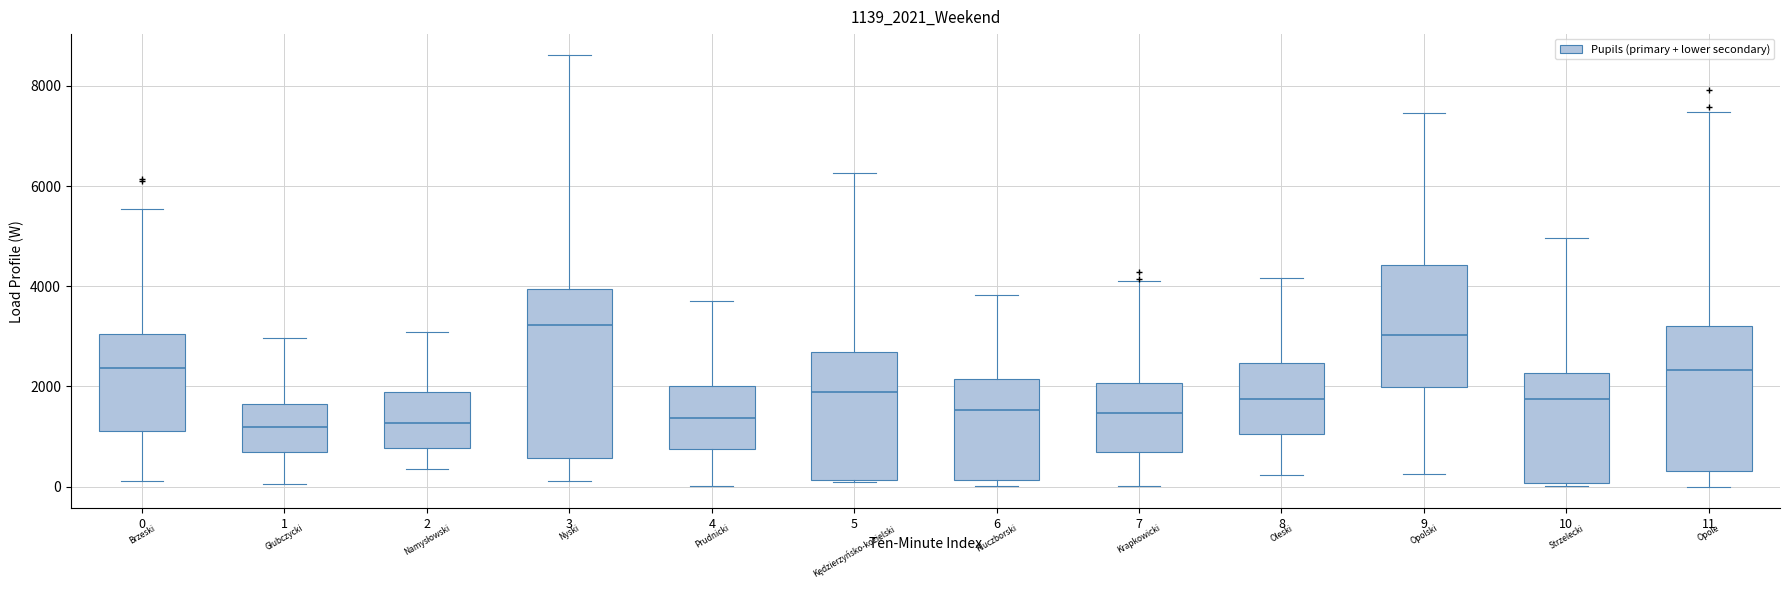

Which box is the tallest, from its lower edge to its upper edge?

3